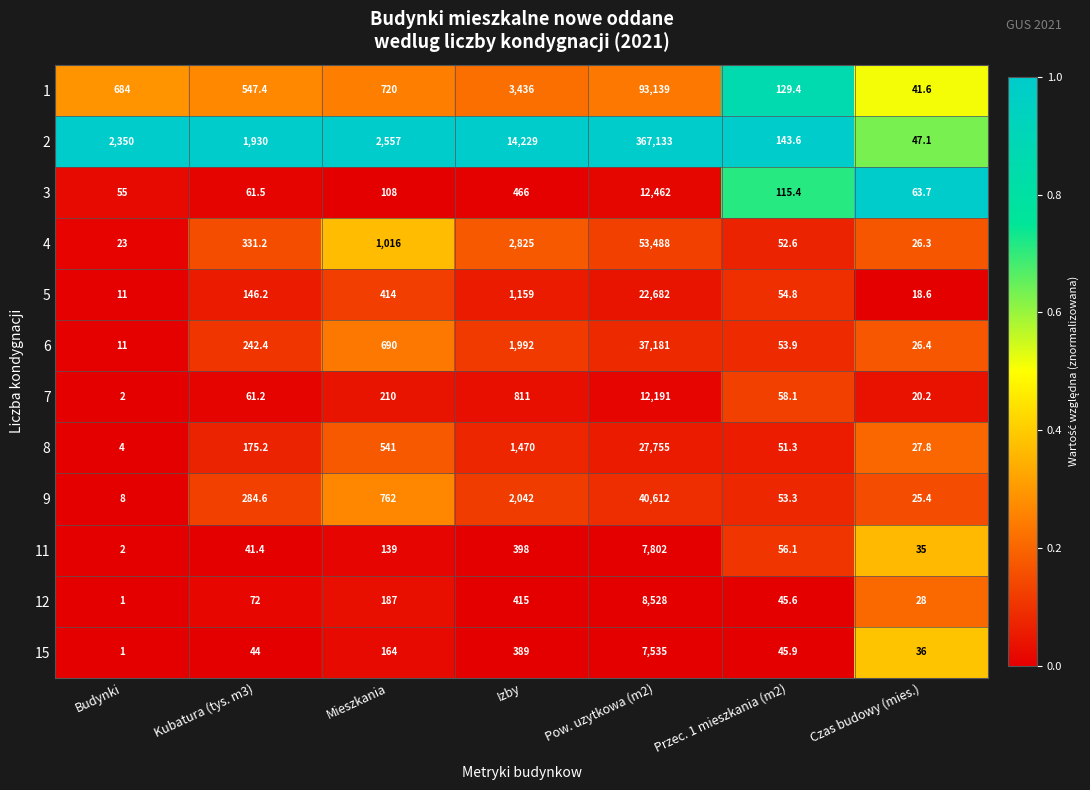

At which category is the sum across all series the highest?

Pow. uzytkowa (m2)